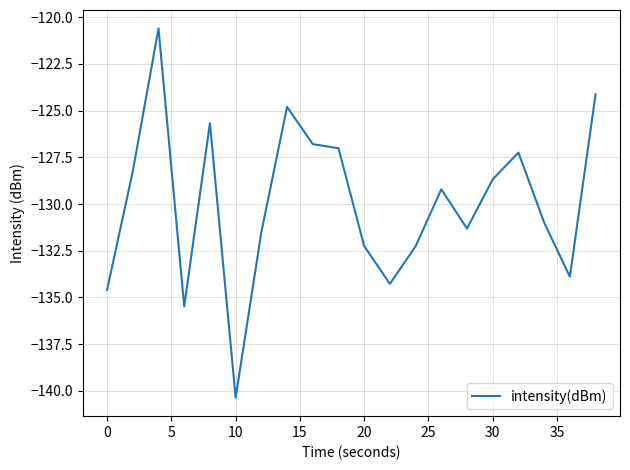

What is the minimum value shown in the chart?

-140.4